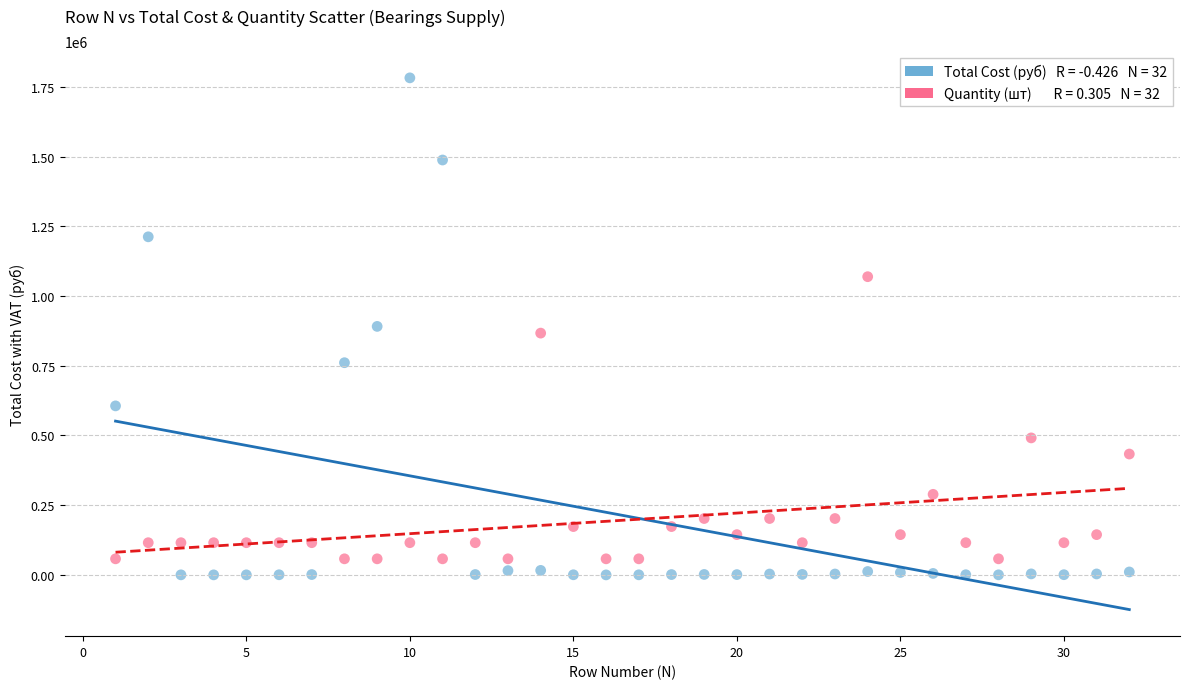

Count the number of points in this scatter plot.

64